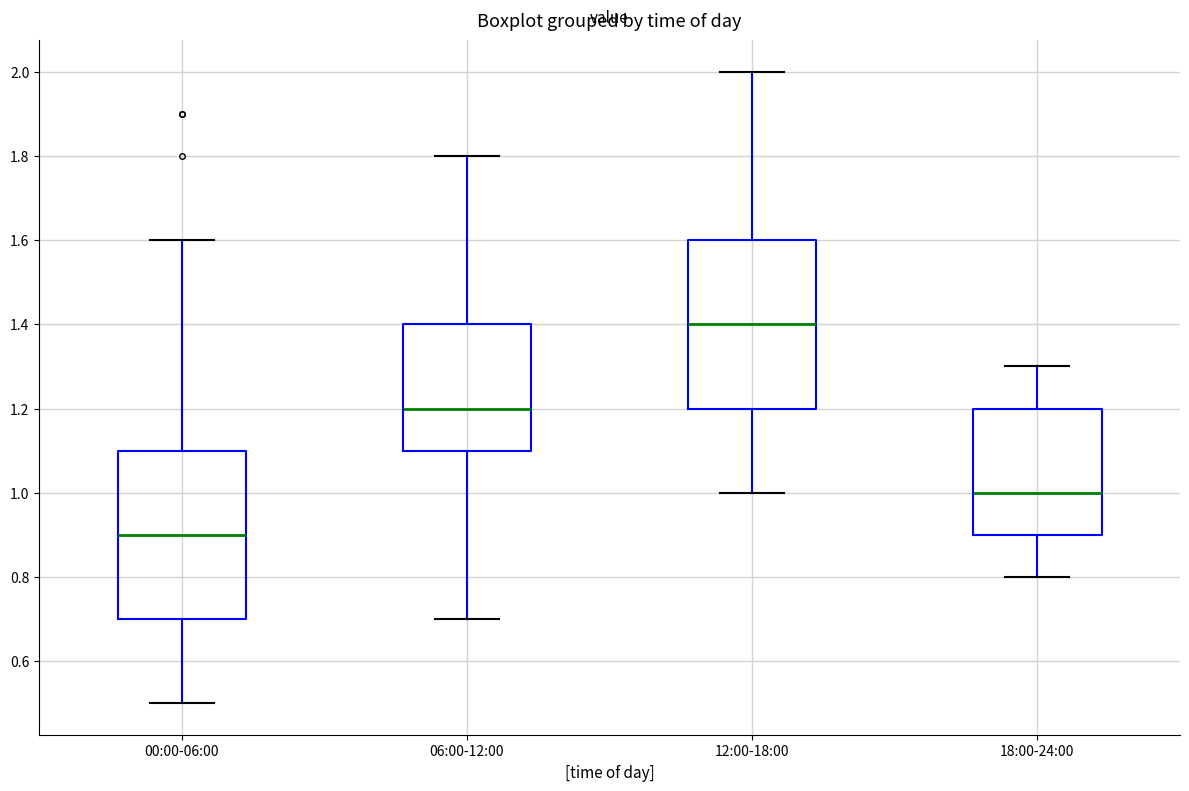

Where does the upper whisker of the box for 00:00-06:00 end on the y-axis? The values are not printed on the chart, so give them approximately, as read against the axis.

1.6